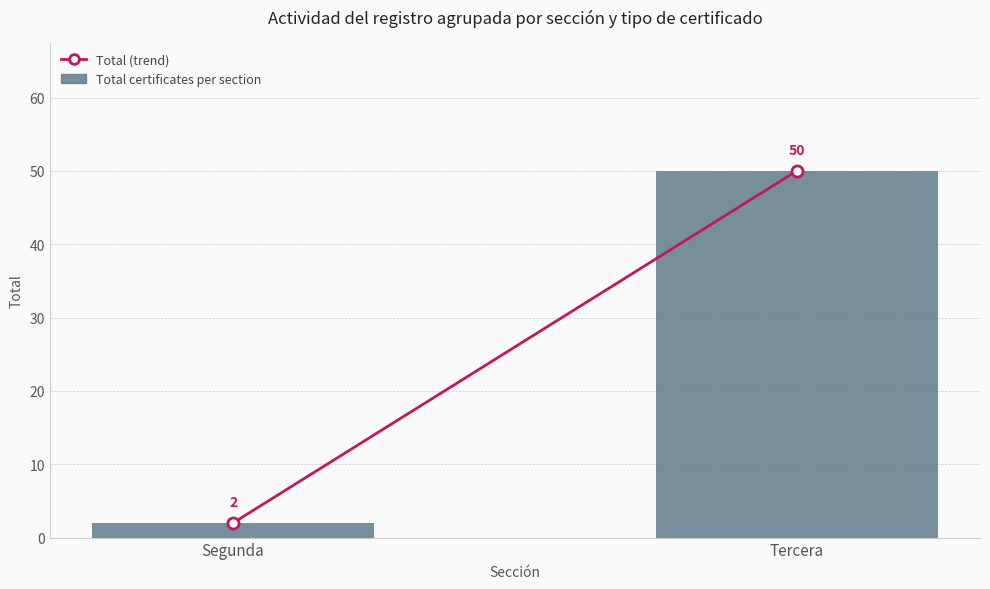

Are the bars horizontal?

No